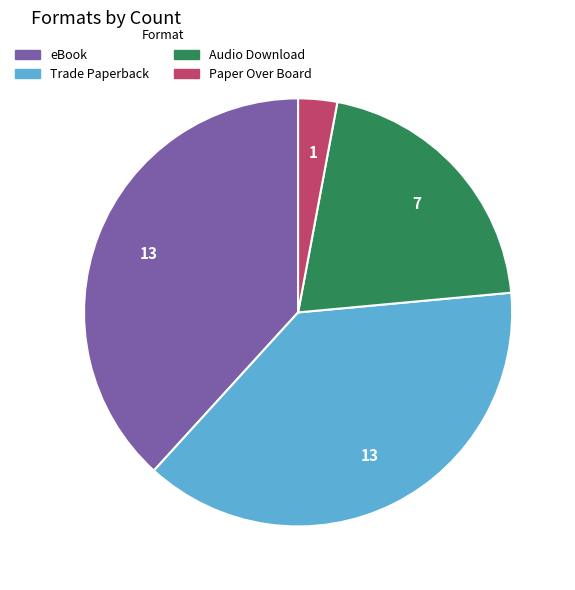

Does any single category account for the majority?

No